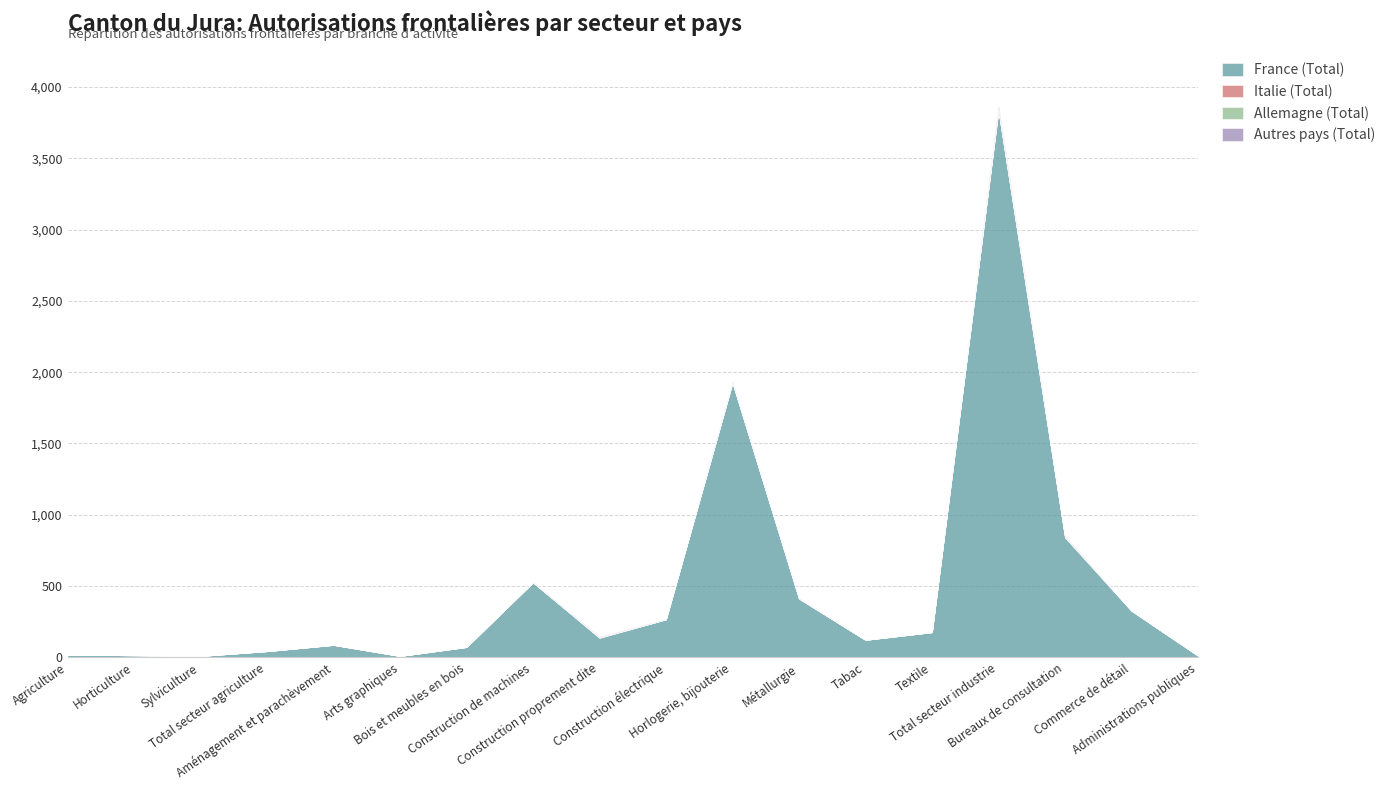

What is the total value across all series at Tabac?

124